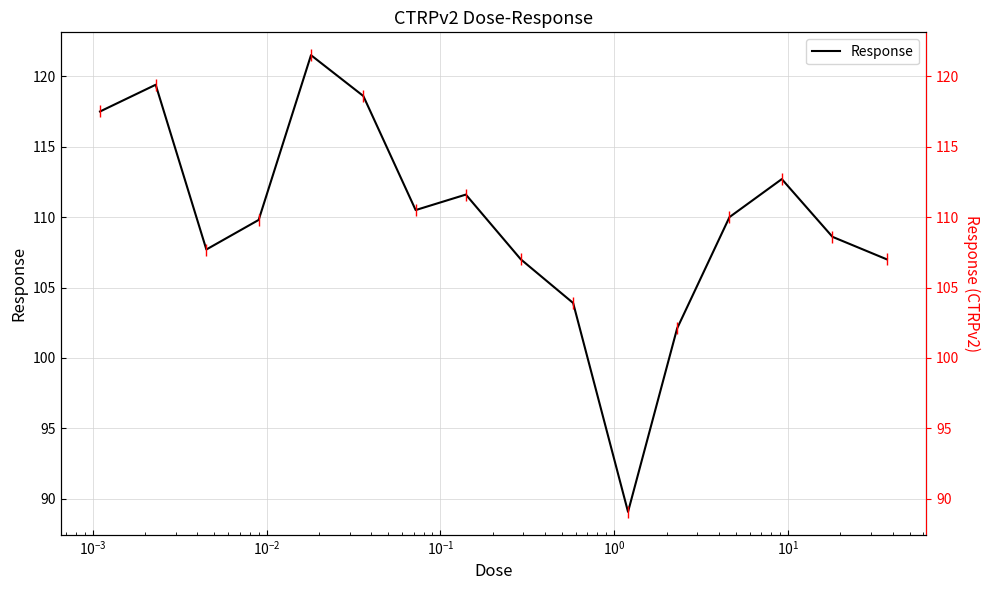

What is the maximum value for Response?

121.5